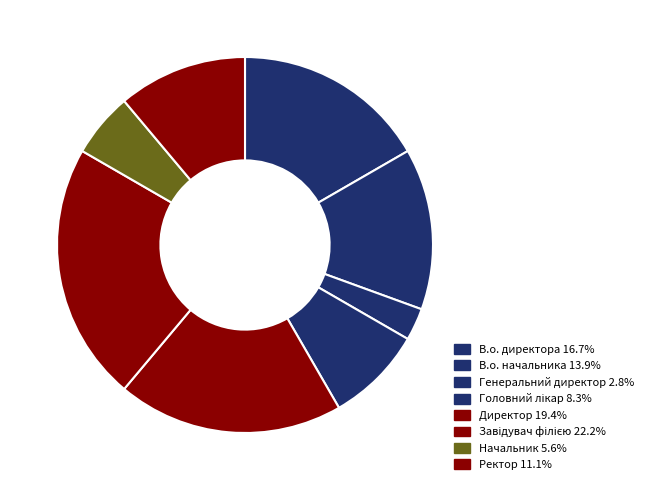

What percentage is the Директор slice, to the nearest percent?

19%